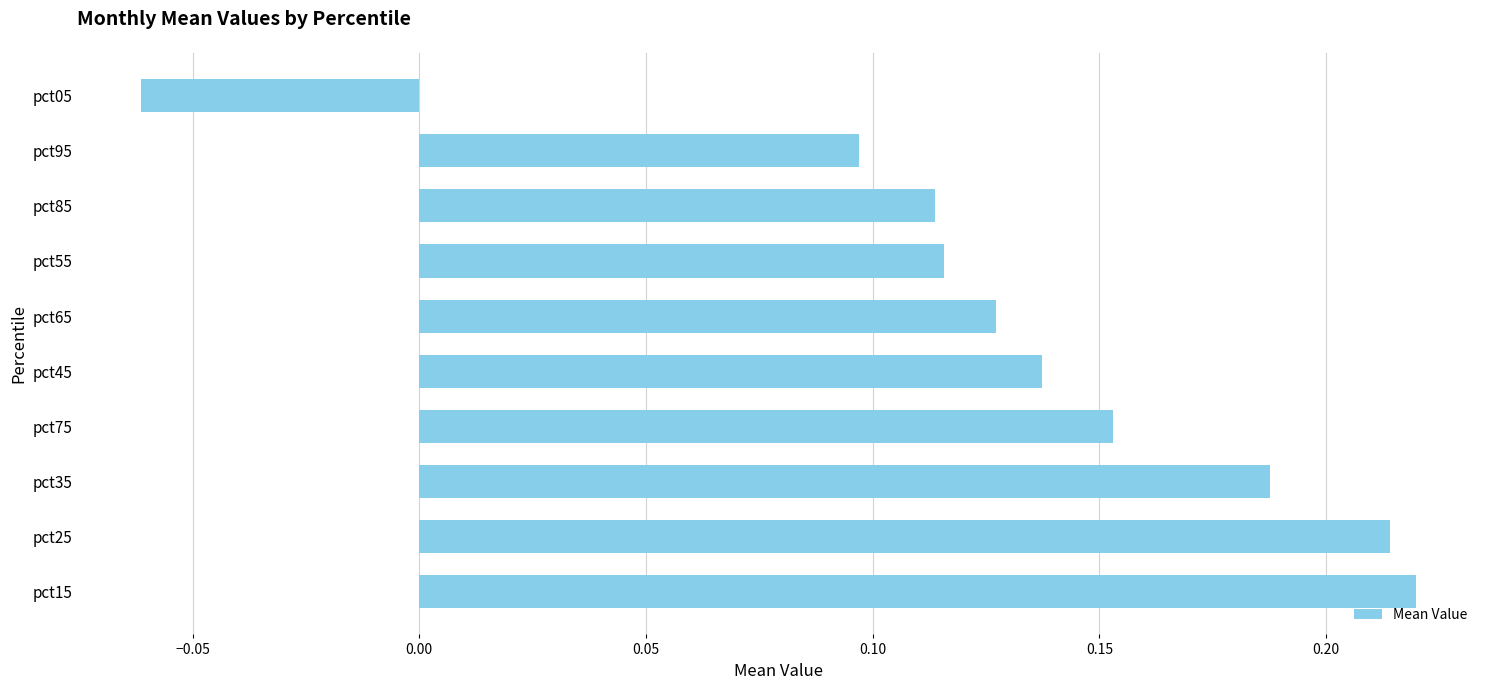

How many values are below 0?

1